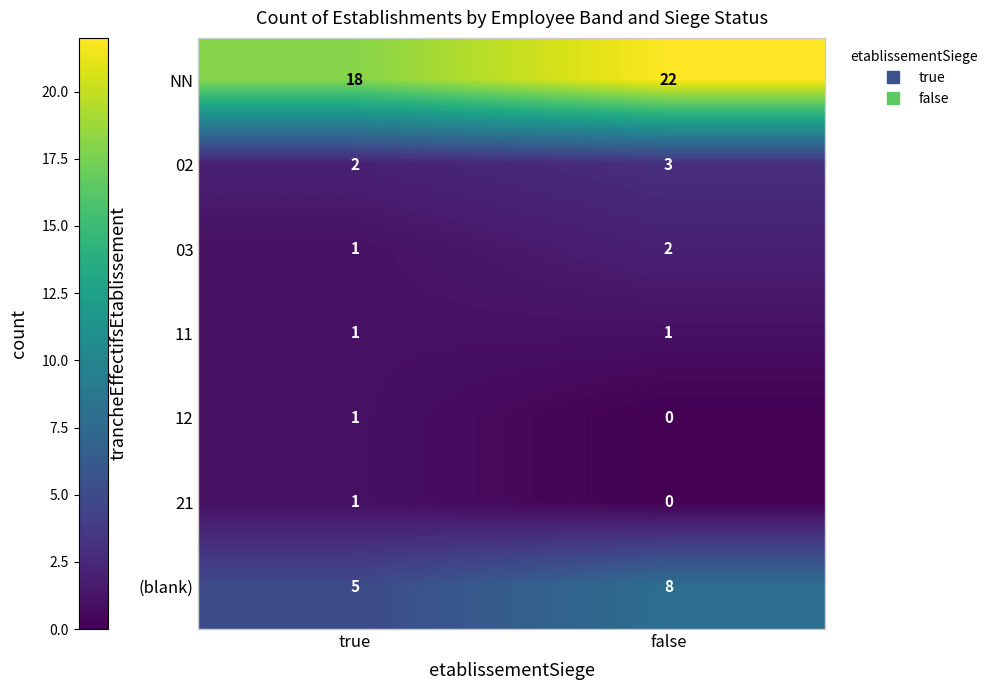

Read the NN value at true.

18